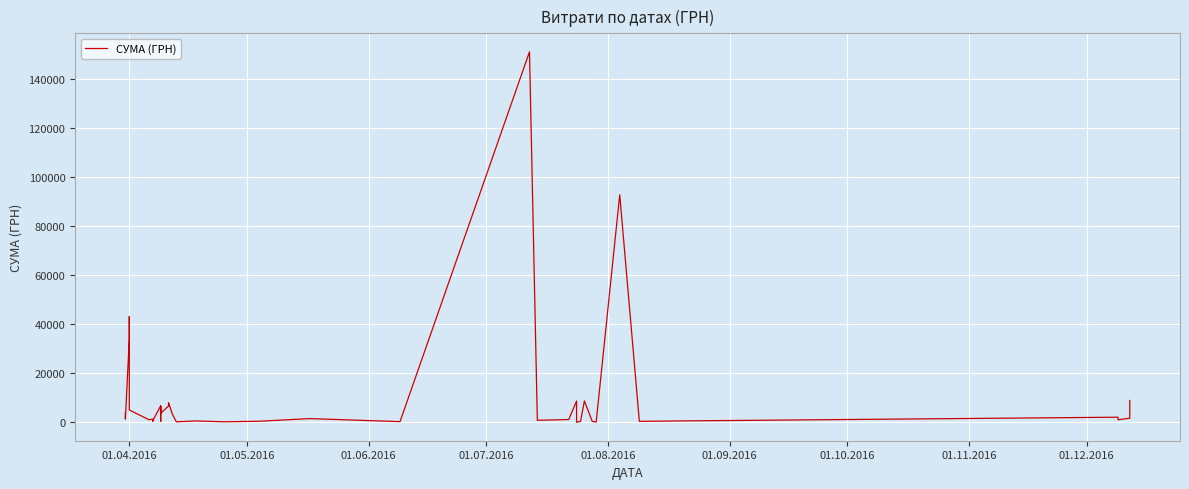

Reading left to right, what are all the values shown in this chart?

3868.8	1270.2	33834.2	43099.2	4996.8	1032.2	1253.5	434.5	677.6	6700.0	361.8	6520.8	3665.5	6614.4	7935.1	3201.7	173.9	527.8	179.6	392.6	1481.5	240.0	151115.9	825.2	806.5	1092.7	8656.3	11.2	323.2	8661.0	331.6	97.8	92790.7	361.8	603.0	2050.0	1680.0	1008.0	1650.0	8880.0